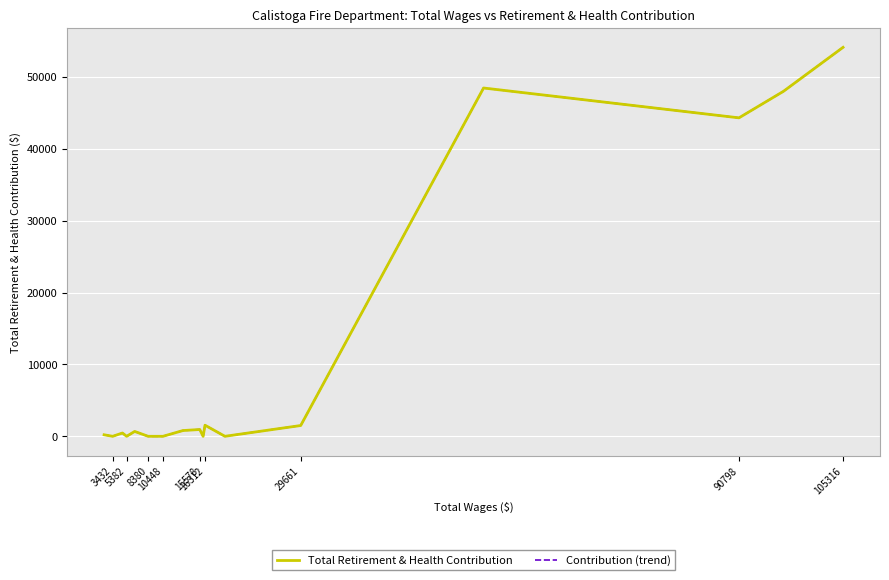

Where is the first local minimum for Contribution (trend)?

90798